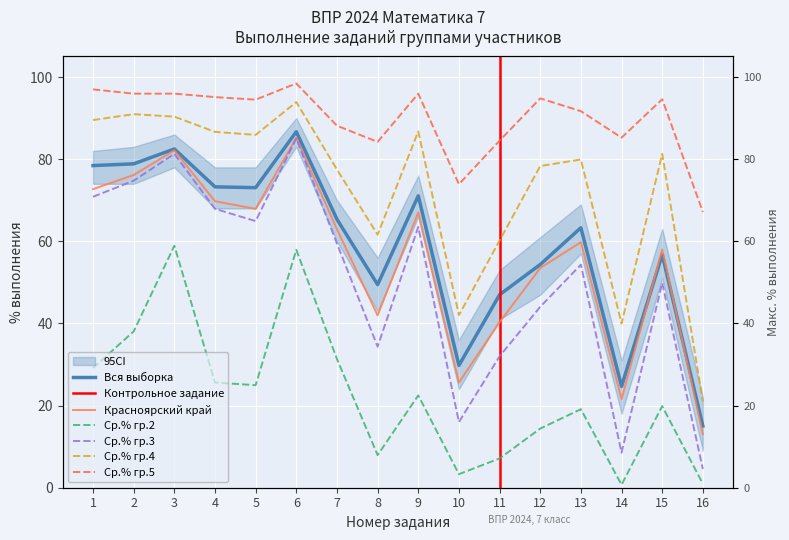

What is the average value of the Красноярский край series?

56.1